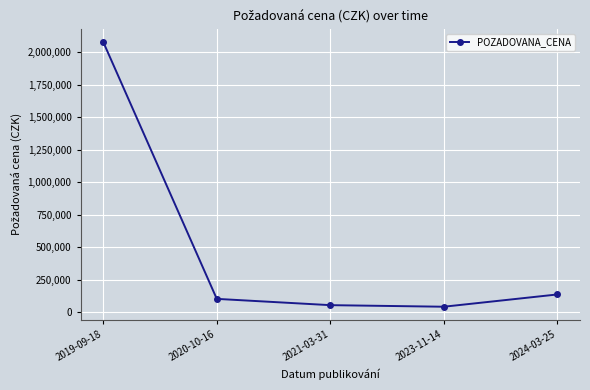

Reading left to right, what are all the values shown in this chart?

2080000	101000	52600	40500	135000